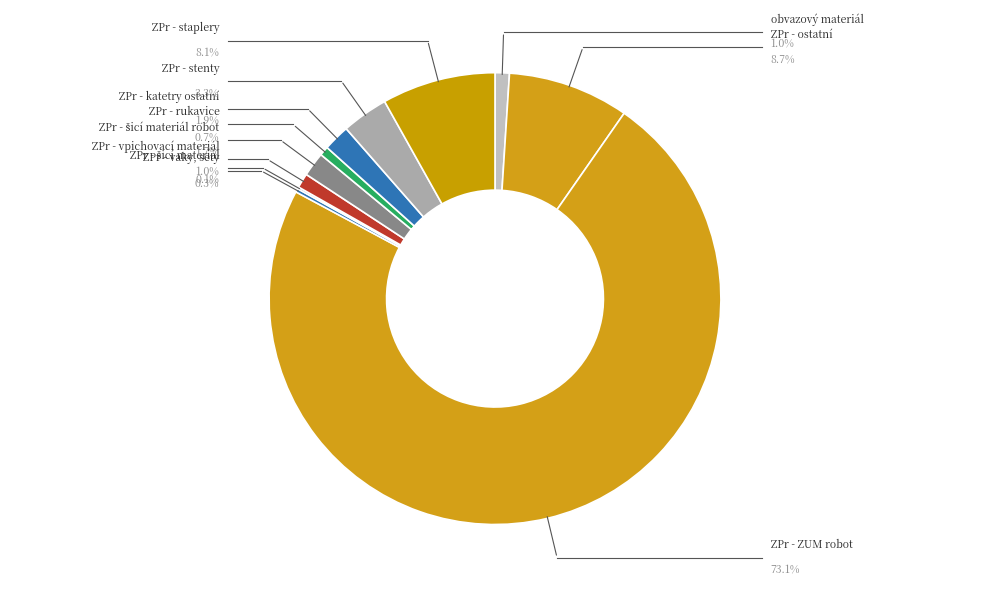

What percentage is the ZPr - rukavice slice, to the nearest percent?

1%